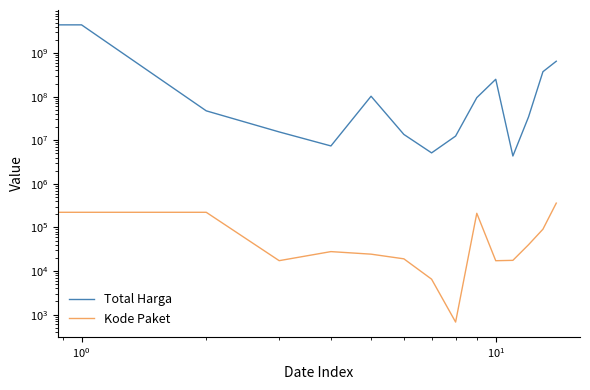

How many series are shown in this chart?

2